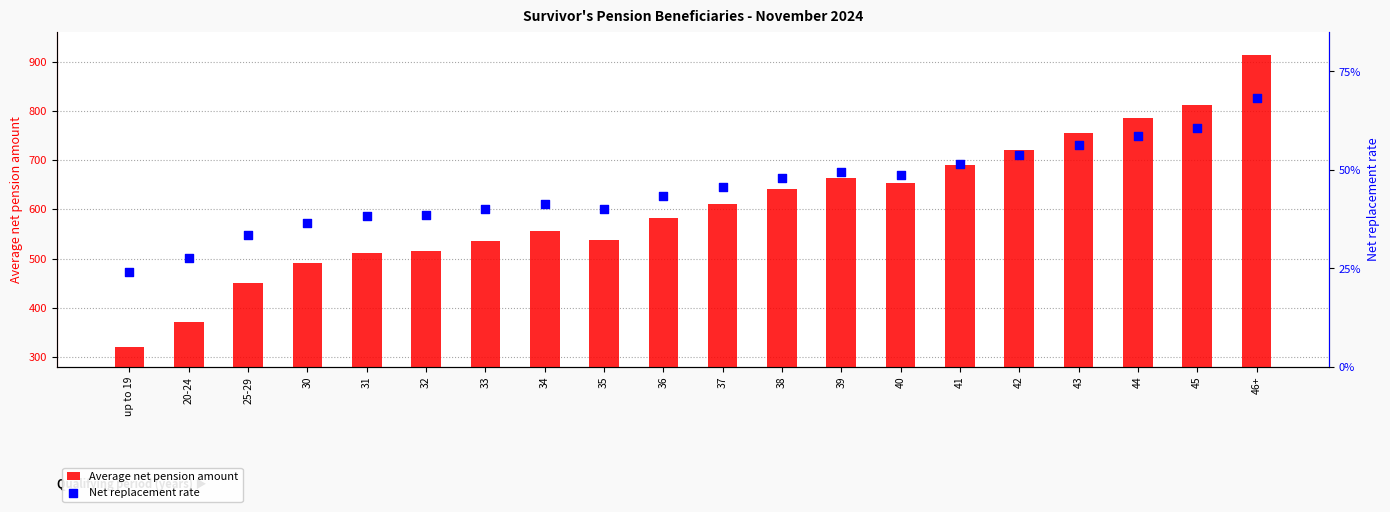

At how many categories does at least one series exceed 391?

18